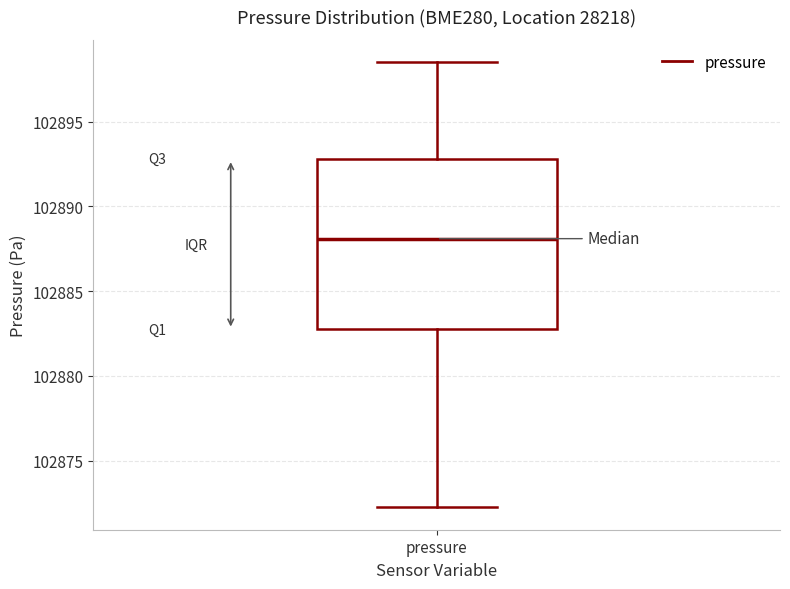

Transcribe this box plot: give where the median line is, the range the box spans, and where the two whiskers end, as read against the y-axis. The values are not printed on the chart, so give them approximately, as read against the axis.

median 102888.0, box 102882.5 to 102893.0, whiskers 102872.5 to 102898.5